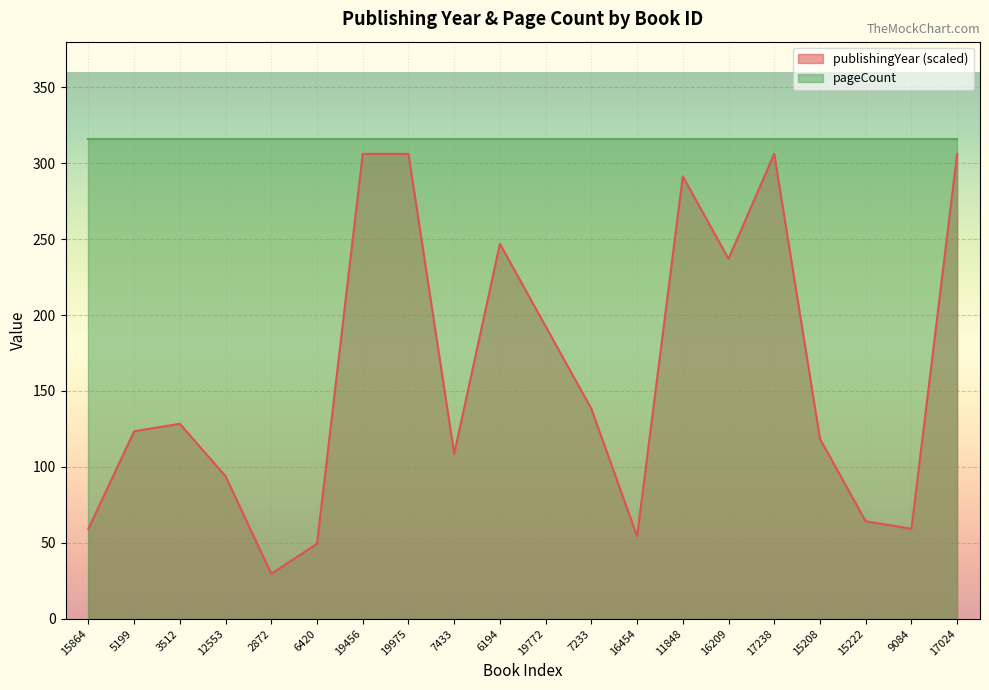

What is the difference between the values at 6420 and 3512?

79.0